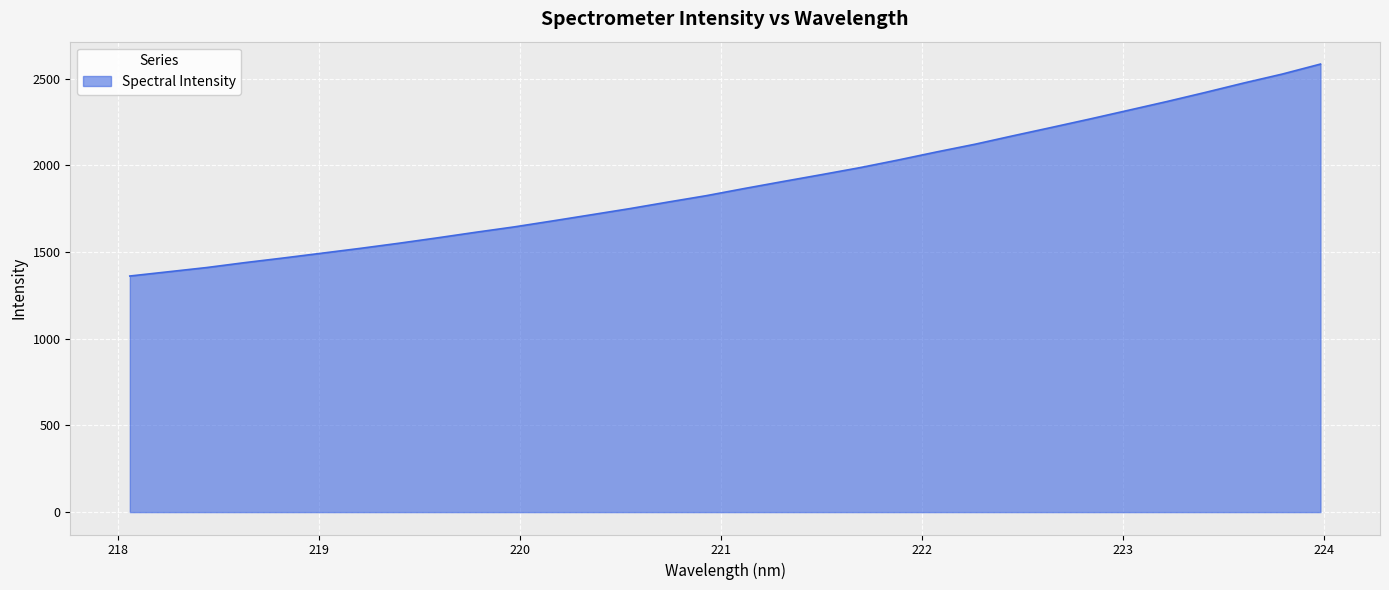

What is the difference between the maximum and minimum values?

1222.6